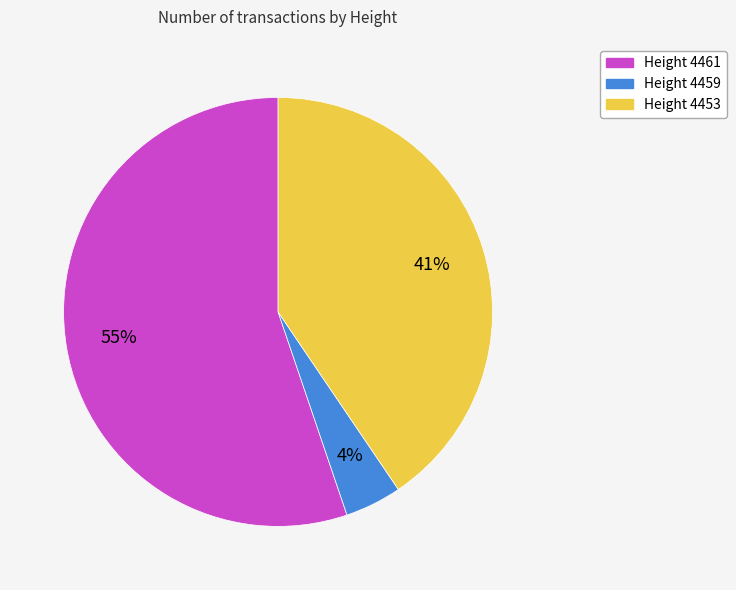

The Height 4461 slice represents 62% of the pie. True or false?

False